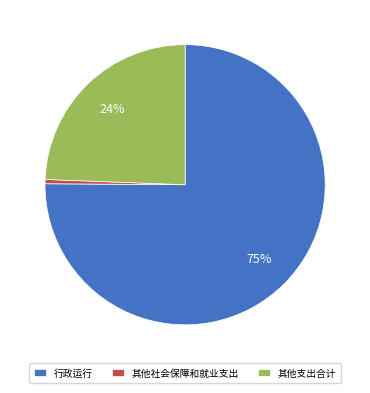

Approximately how many times larger is the value at 其他支出合计 compared to 行政运行?

0.3